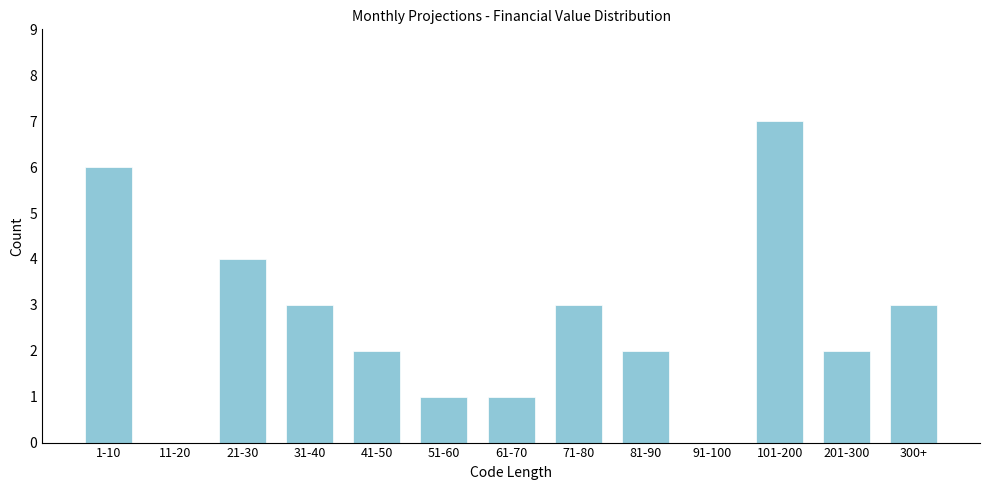

Reading left to right, transcribe all the data shown in this chart.

1-10=6	11-20=0	21-30=4	31-40=3	41-50=2	51-60=1	61-70=1	71-80=3	81-90=2	91-100=0	101-200=7	201-300=2	300+=3